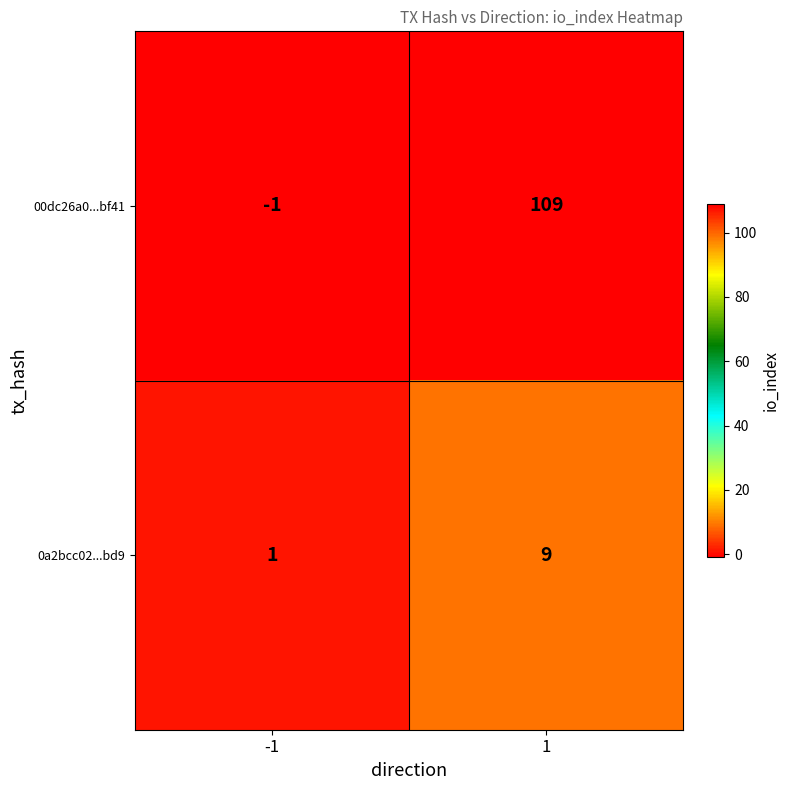

The value of 00dc26a0...bf41 at -1 is -1. True or false?

True